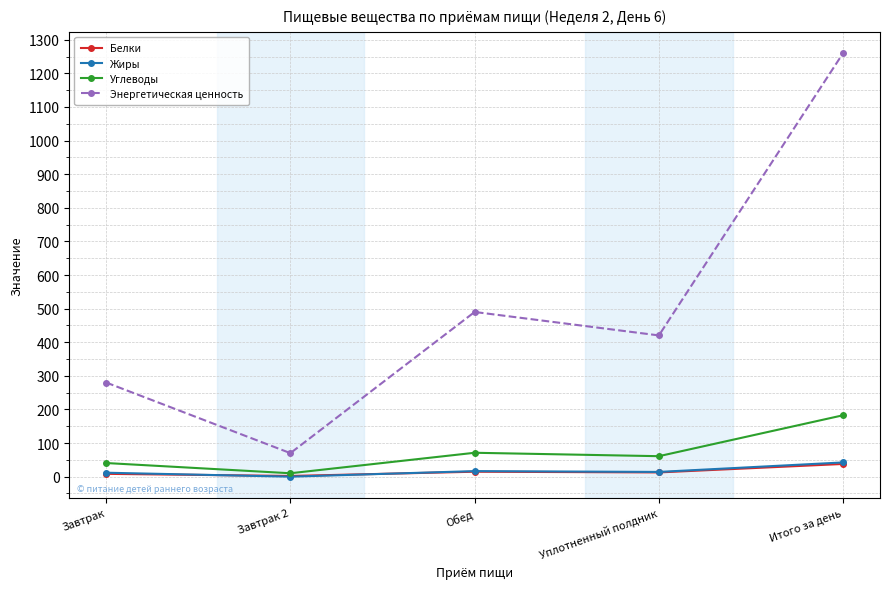

How many values in the Жиры series are below 14?

2